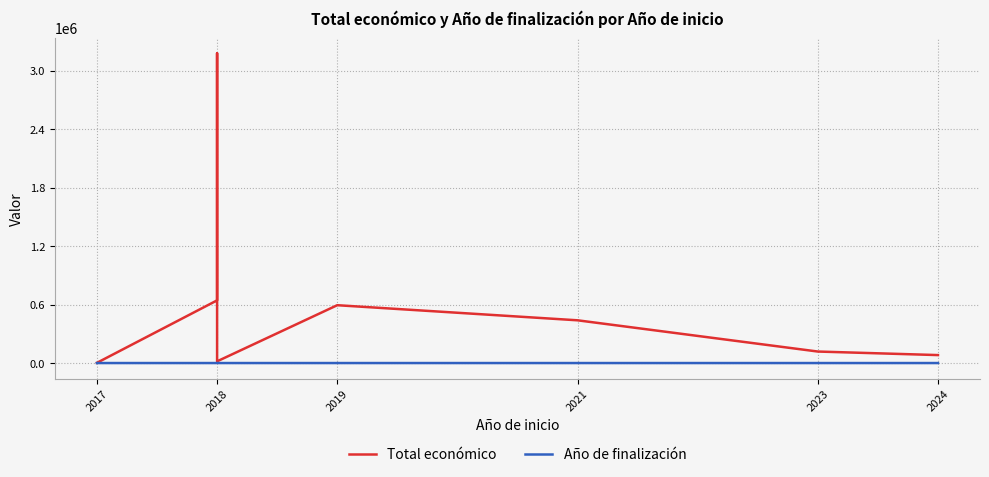

The value at 2018 is 431581. True or false?

False